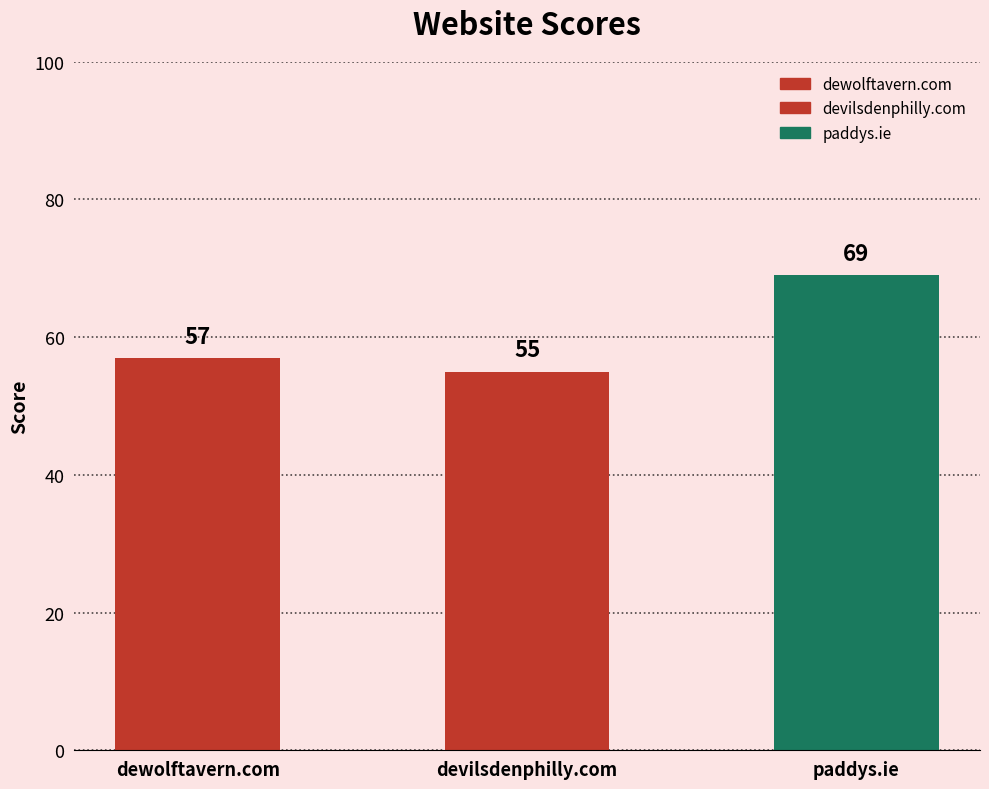

What is the sum of the values at devilsdenphilly.com and dewolftavern.com?

112